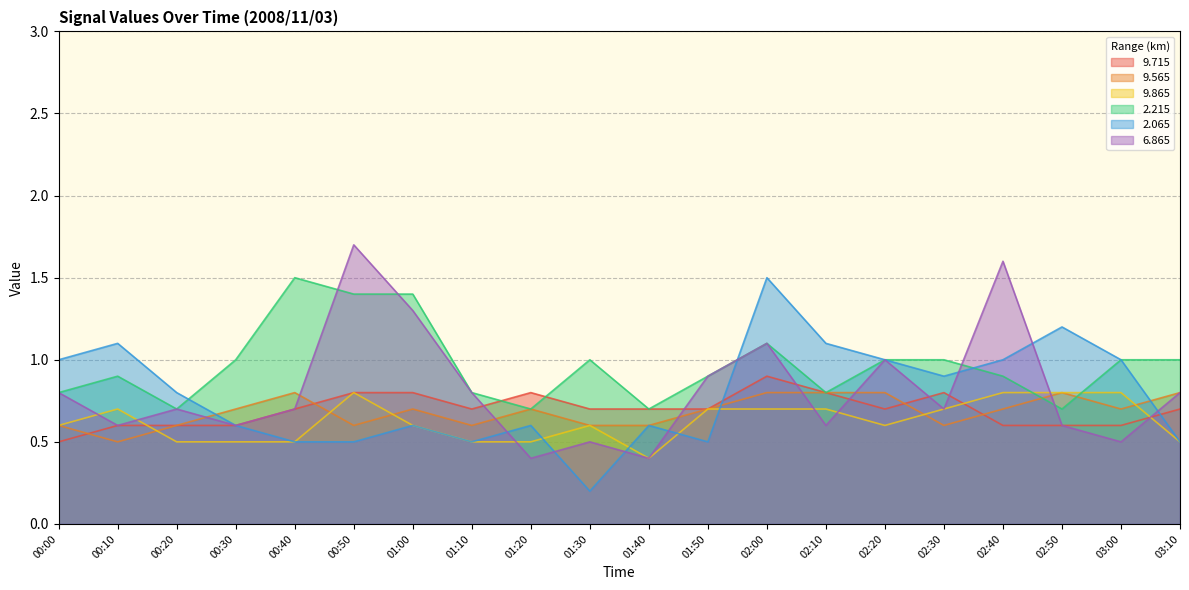

Between 02:40 and 03:10, which is larger?

03:10